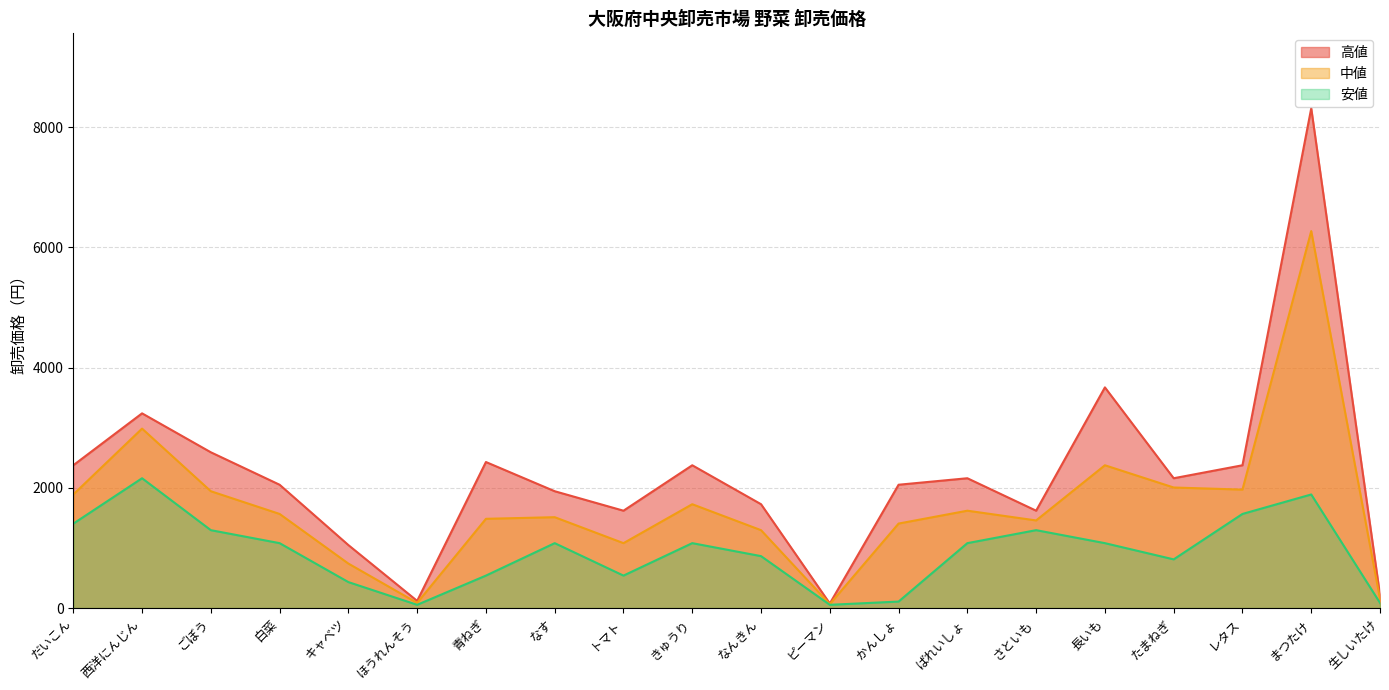

The 高値 series shows 1728 at なんきん. True or false?

True